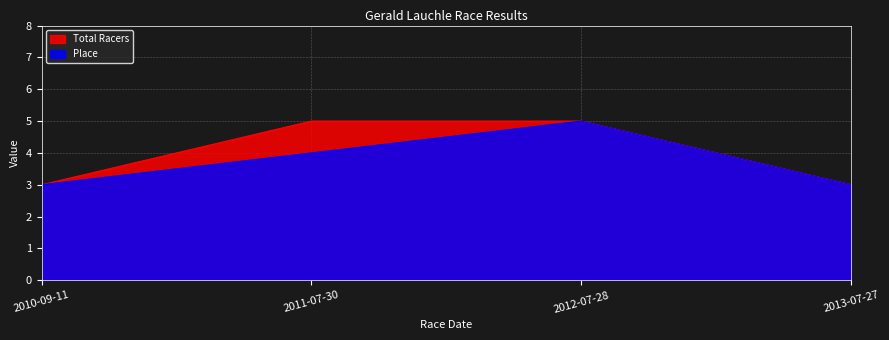

Does the chart display data point markers on the line(s)?

No